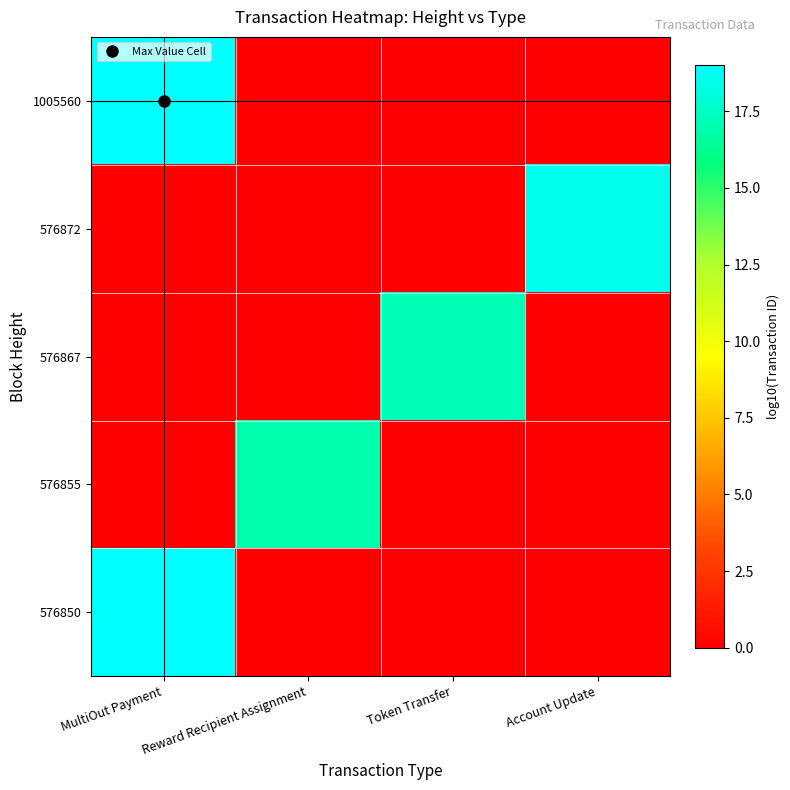

Between Token Transfer and Reward Recipient Assignment, which is larger?

Token Transfer